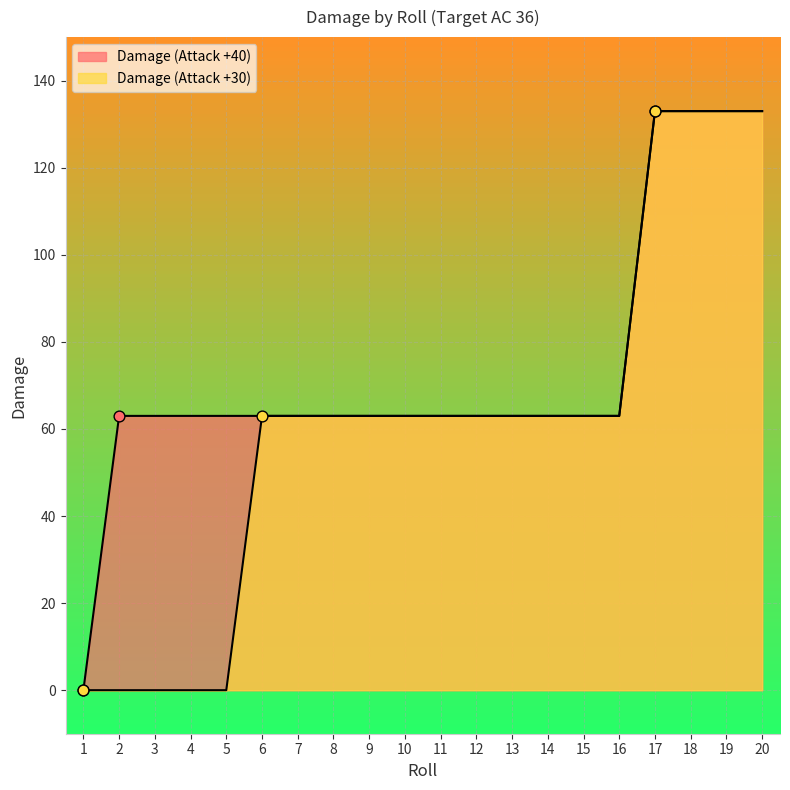

At how many categories does at least one series exceed 34?

19